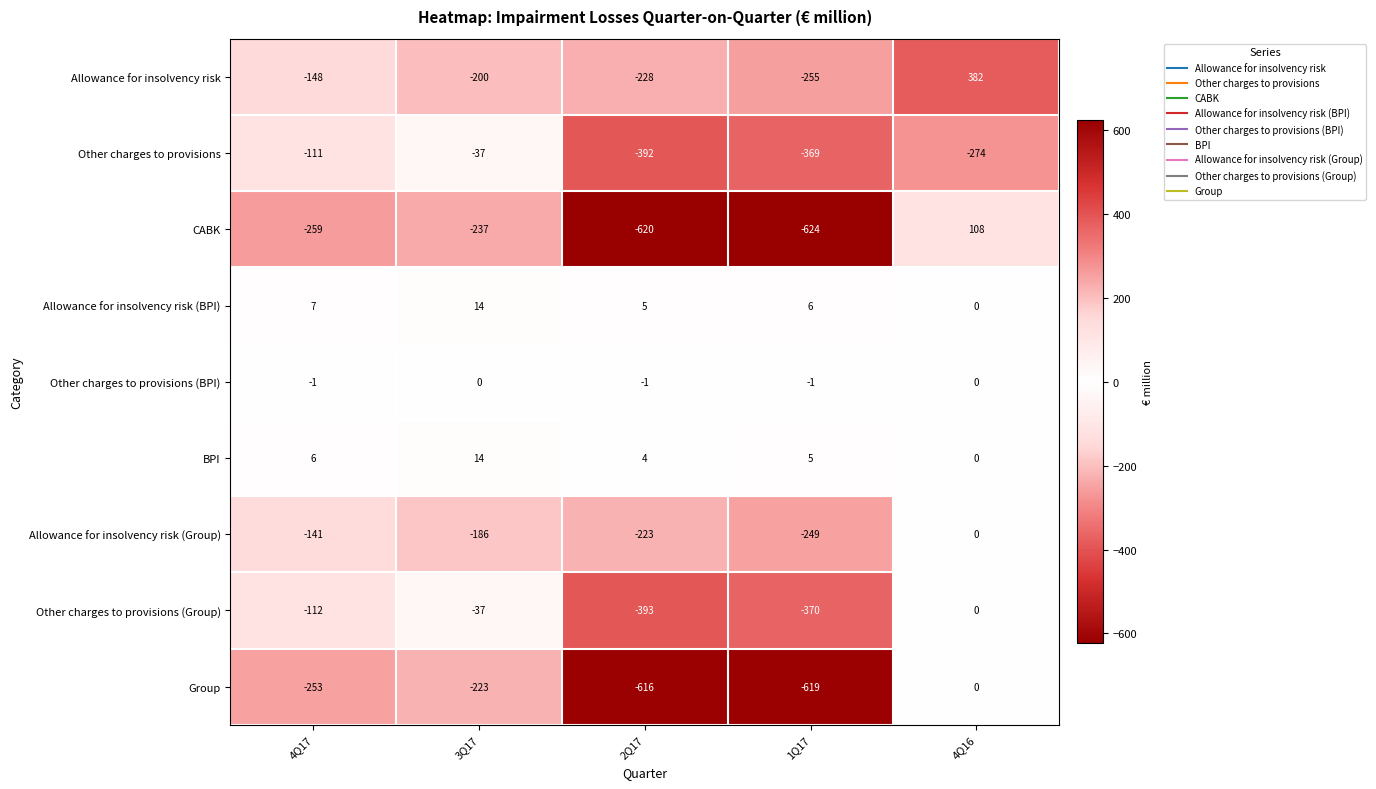

What is the difference between the highest and lowest values at 4Q16?

656